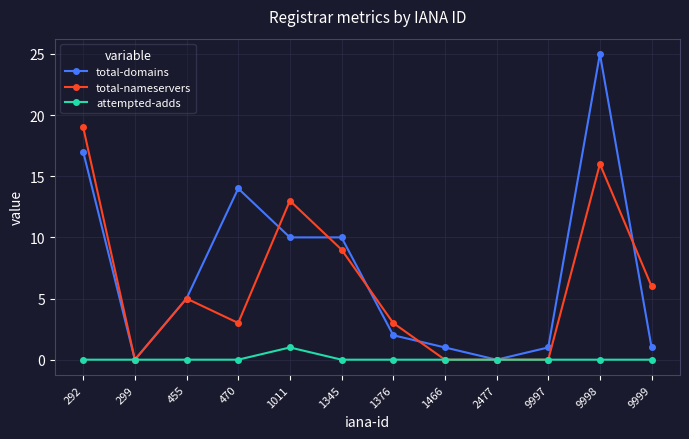

At which category is the sum across all series the highest?

9998